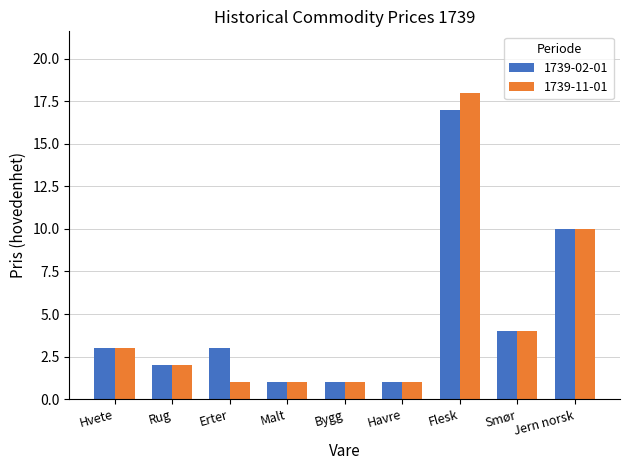

Between Erter and Bygg, which series saw the biggest shift?

1739-02-01